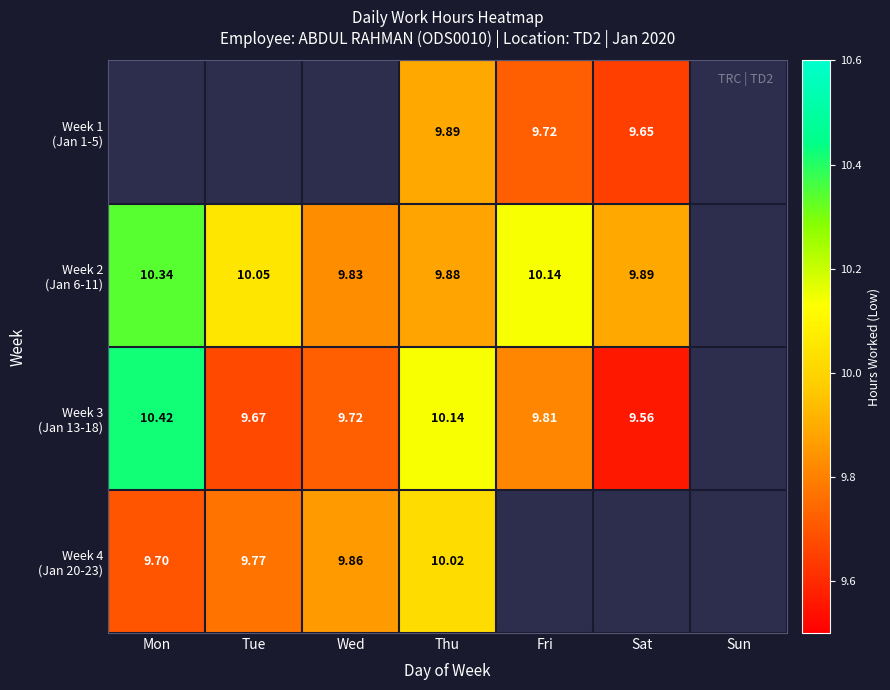

How many positive values does the Week 3 (Jan 13-18) series have?

6